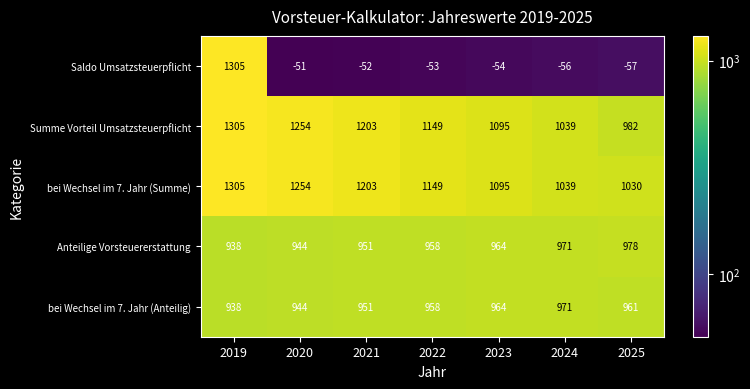

At how many categories does at least one series exceed 724?

7